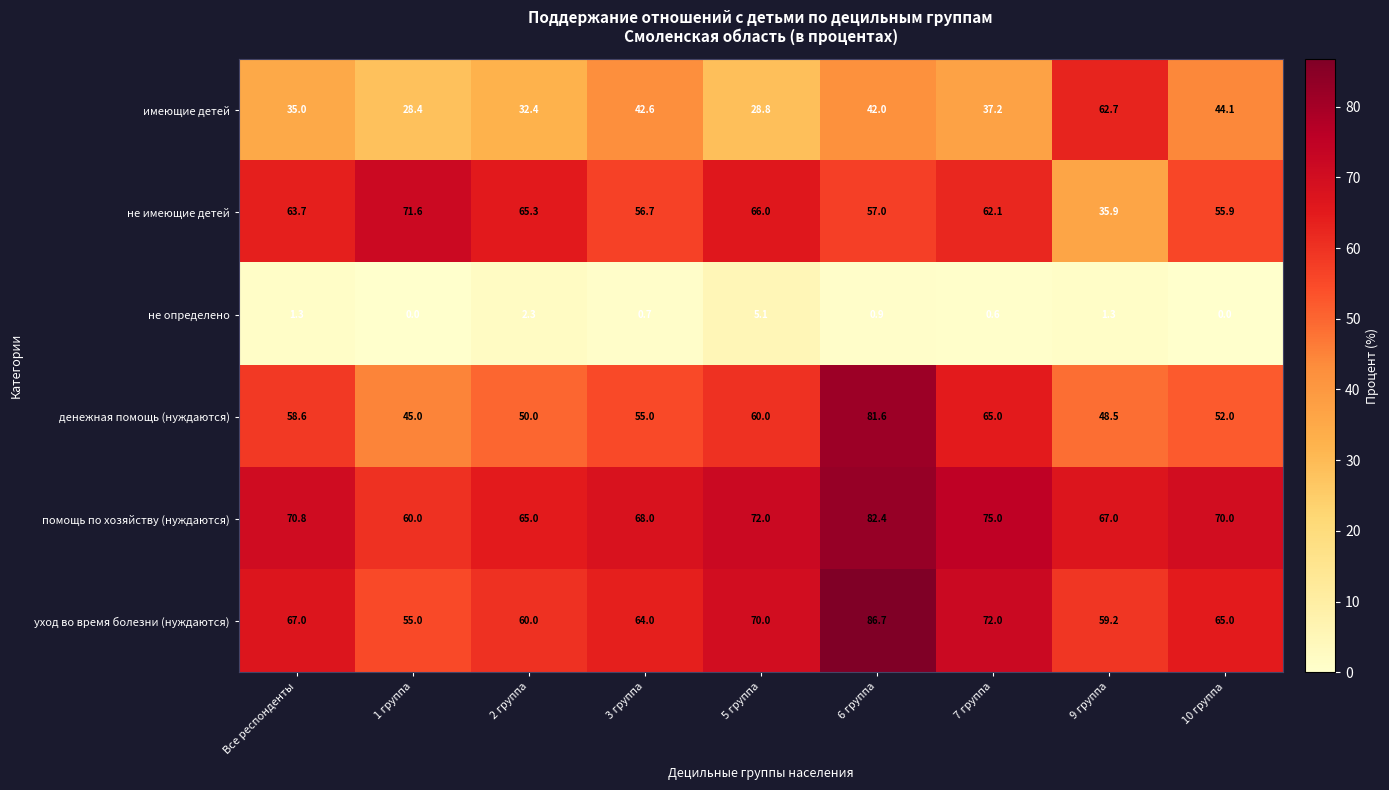

What is the average value of the денежная помощь (нуждаются) series?

57.3